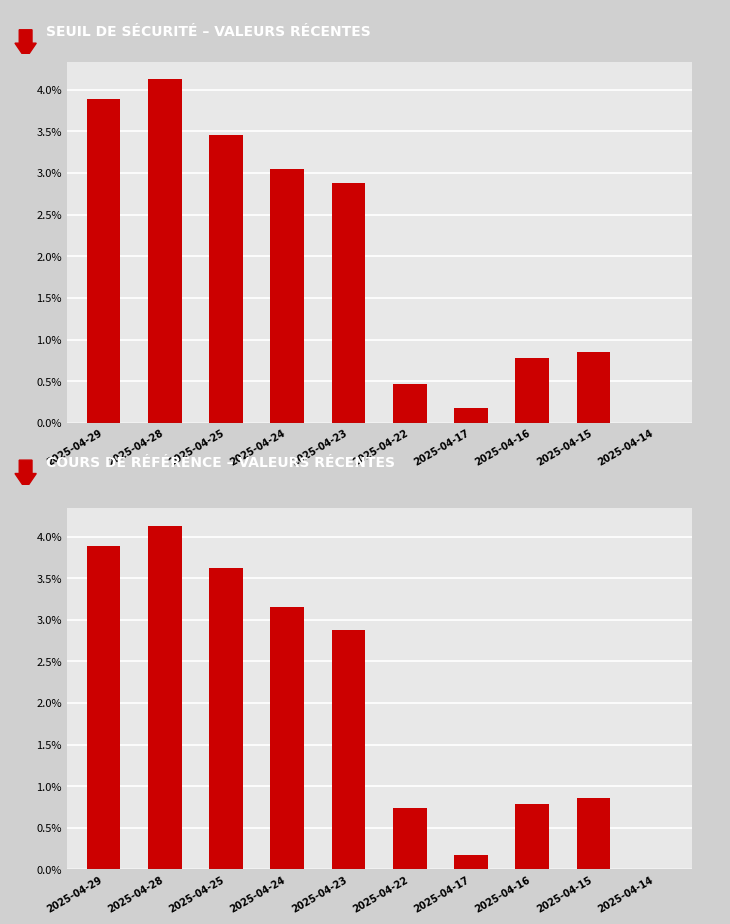

At which category does the chart reach its minimum across all series?

2025-04-14